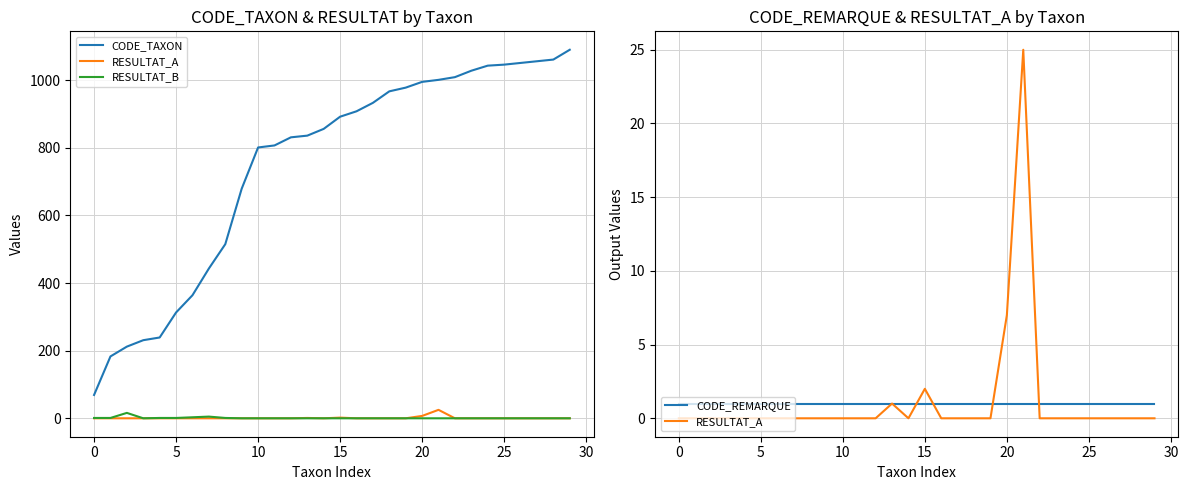

What are all the series names shown in the legend?

CODE_TAXON, RESULTAT_A, RESULTAT_B, CODE_REMARQUE